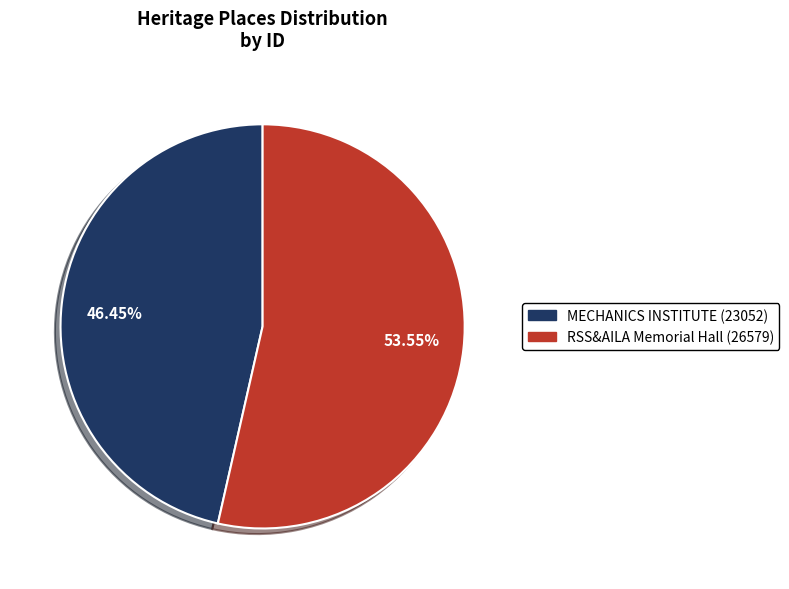

Which slice is the smallest?

MECHANICS INSTITUTE